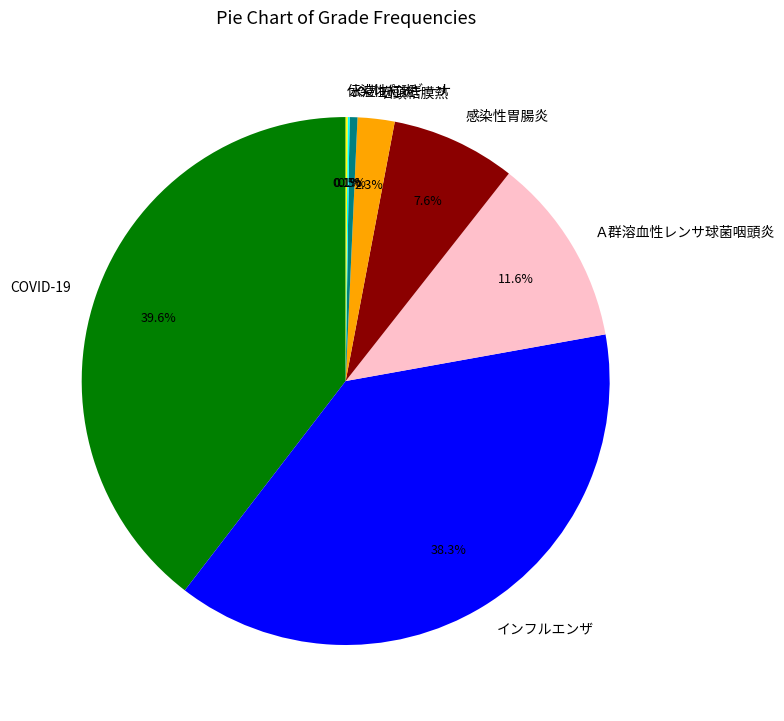

What percentage is NOT represented by Ａ群溶血性レンサ球菌咽頭炎?

88.4%